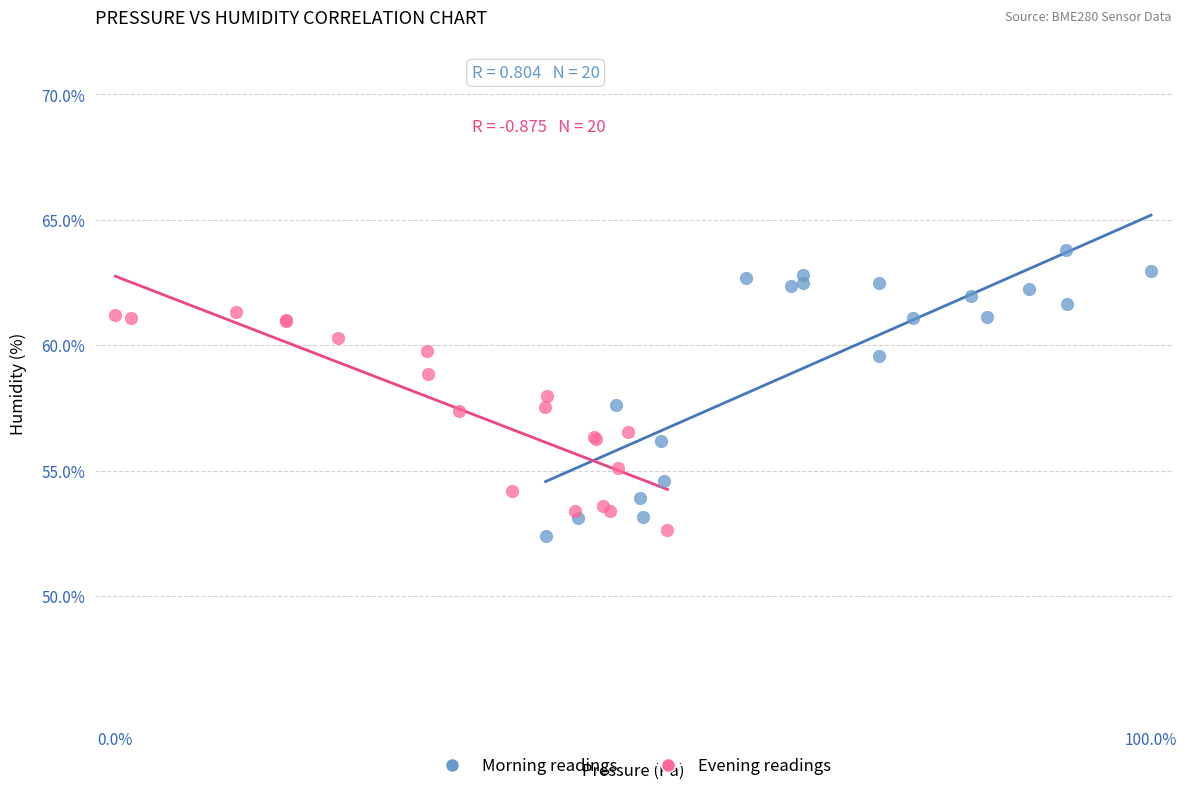

Which series has the widest spread of Y values?

Morning readings